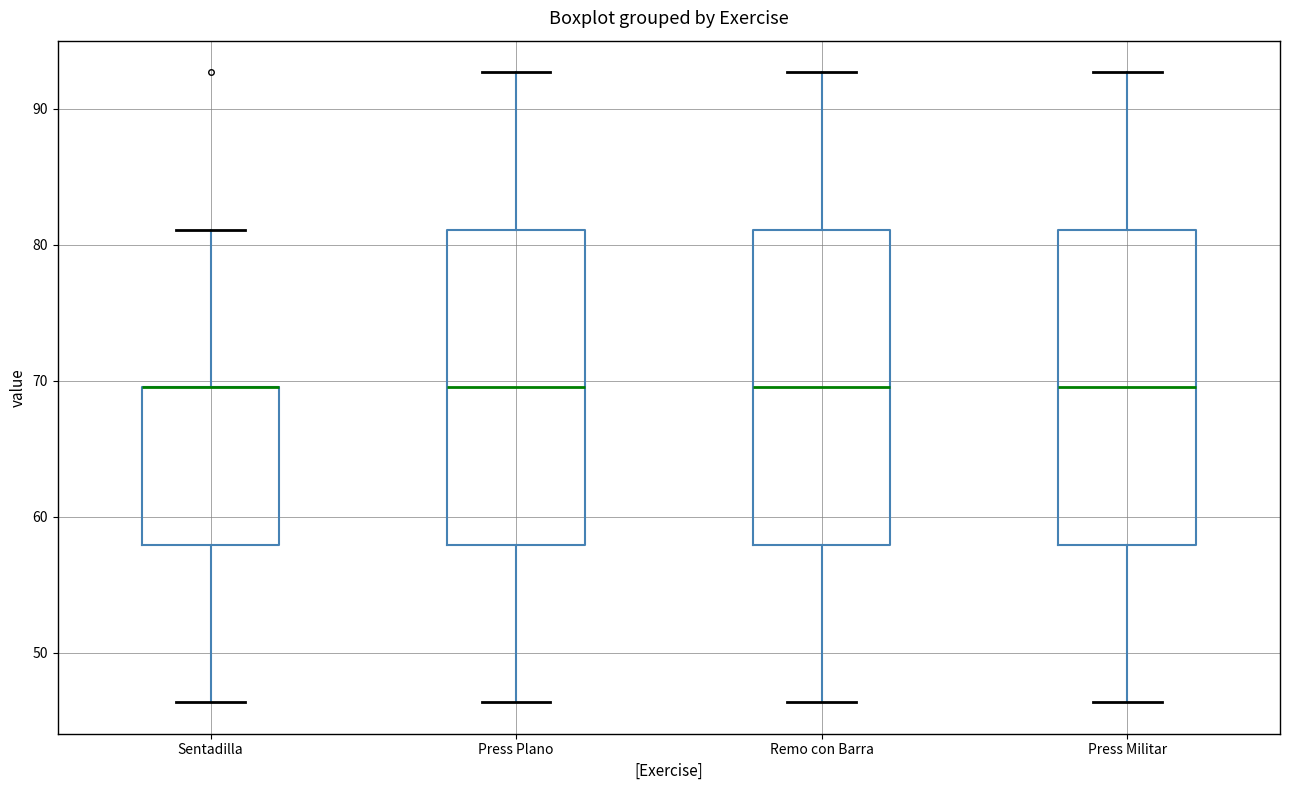

Where does the upper whisker of the box for Remo con Barra end on the y-axis? The values are not printed on the chart, so give them approximately, as read against the axis.

93